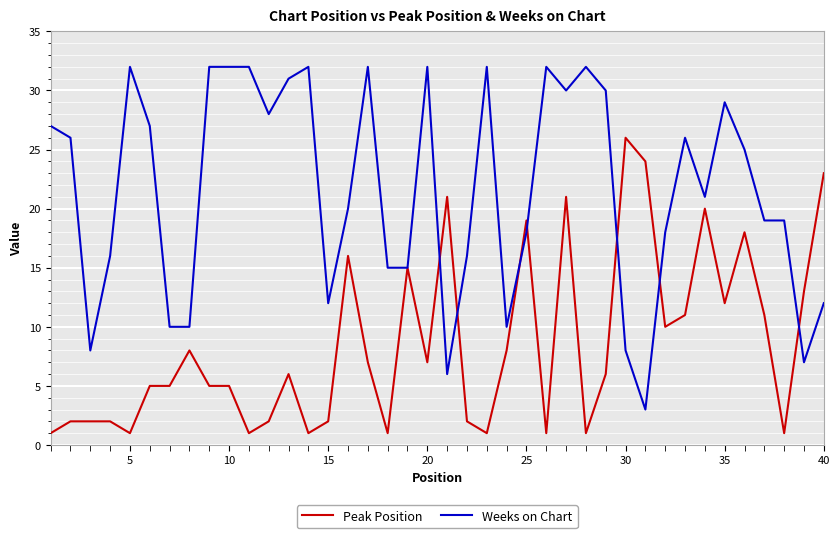

Which series has the widest spread of values?

Weeks on Chart